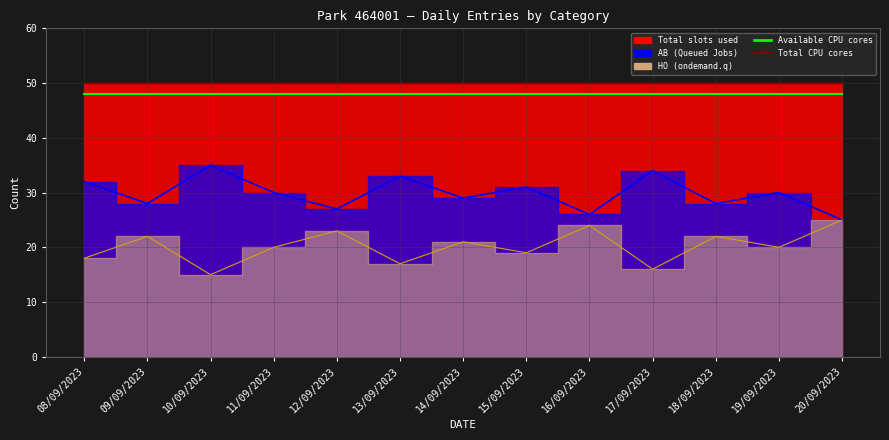

Reading left to right, transcribe all the data shown in this chart.

Total CPU cores: 08/09/2023=50	09/09/2023=50	10/09/2023=50	11/09/2023=50	12/09/2023=50	13/09/2023=50	14/09/2023=50	15/09/2023=50	16/09/2023=50	17/09/2023=50	18/09/2023=50	19/09/2023=50	20/09/2023=50
AB line: 08/09/2023=32	09/09/2023=28	10/09/2023=35	11/09/2023=30	12/09/2023=27	13/09/2023=33	14/09/2023=29	15/09/2023=31	16/09/2023=26	17/09/2023=34	18/09/2023=28	19/09/2023=30	20/09/2023=25
short.q: 08/09/2023=18	09/09/2023=22	10/09/2023=15	11/09/2023=20	12/09/2023=23	13/09/2023=17	14/09/2023=21	15/09/2023=19	16/09/2023=24	17/09/2023=16	18/09/2023=22	19/09/2023=20	20/09/2023=25
Available CPU cores: 08/09/2023=48	09/09/2023=48	10/09/2023=48	11/09/2023=48	12/09/2023=48	13/09/2023=48	14/09/2023=48	15/09/2023=48	16/09/2023=48	17/09/2023=48	18/09/2023=48	19/09/2023=48	20/09/2023=48